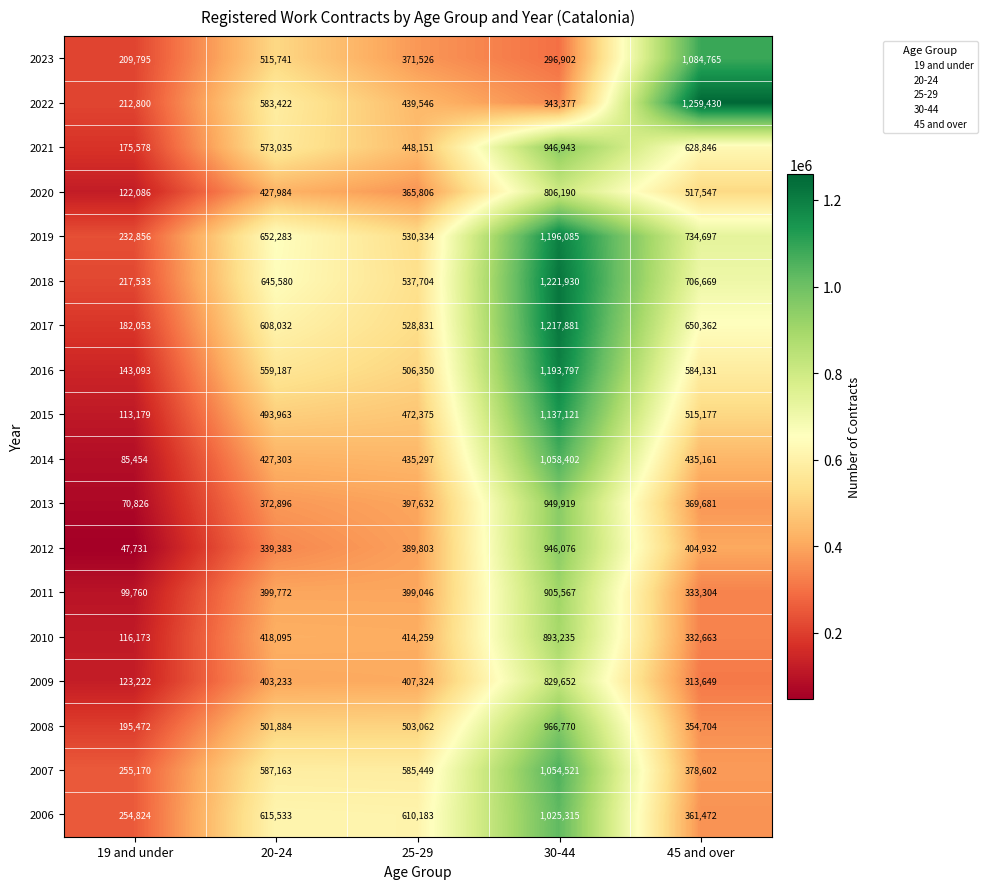

Count the number of categories in the chart.

5